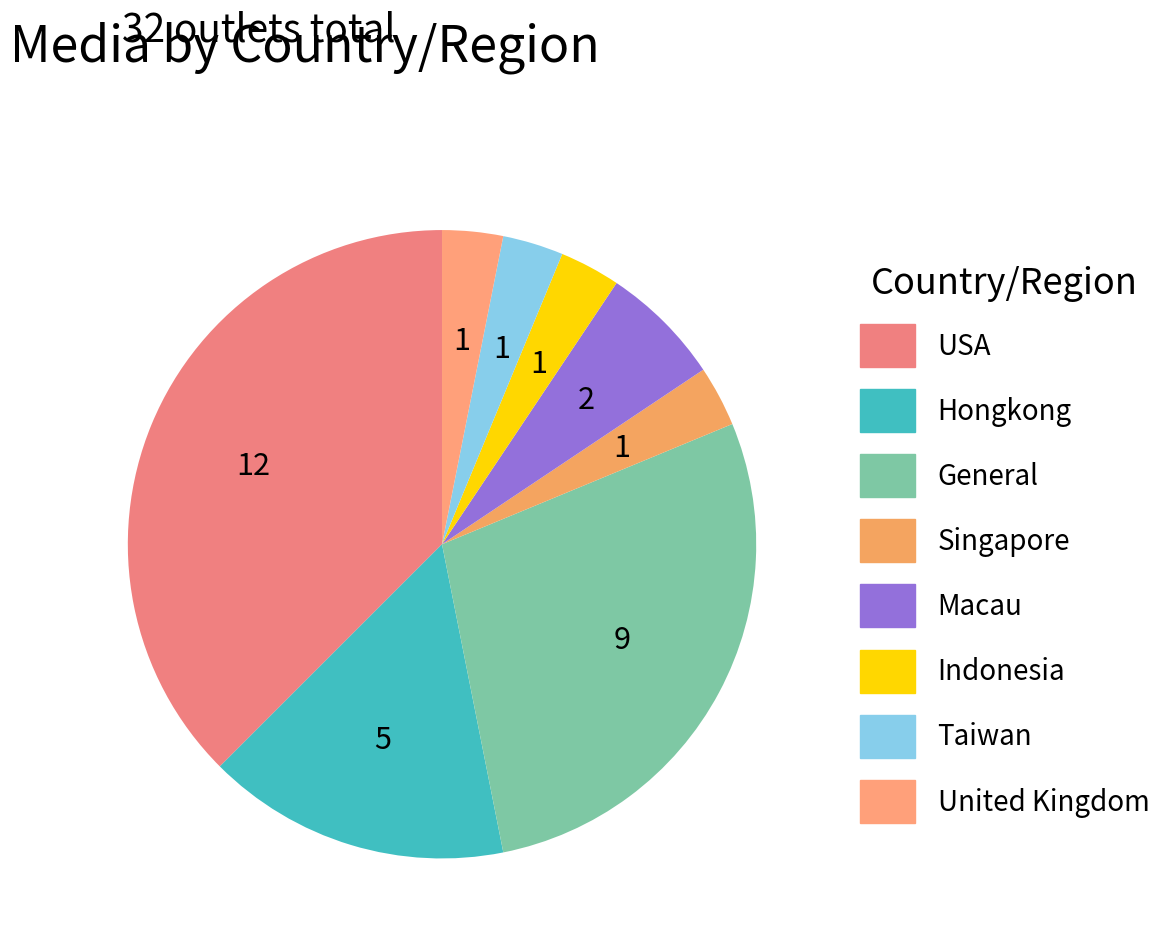

Is it true that Taiwan is 3% of the pie?

True